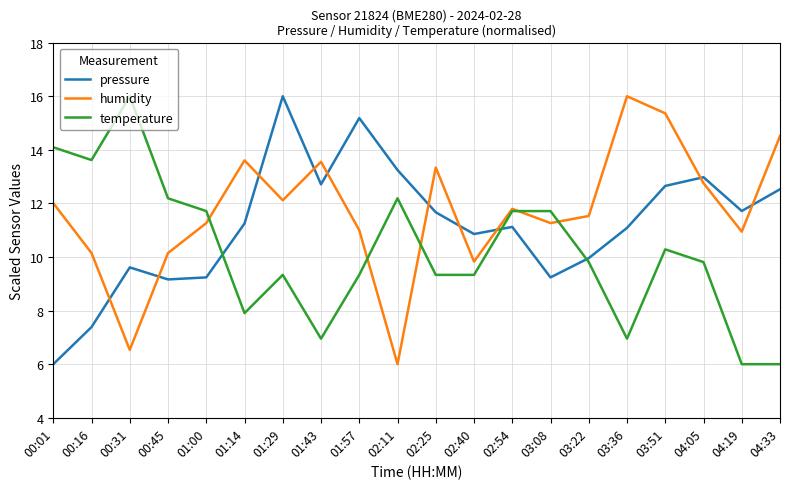

True or false: temperature has a value of 7.0 at 03:51.

False